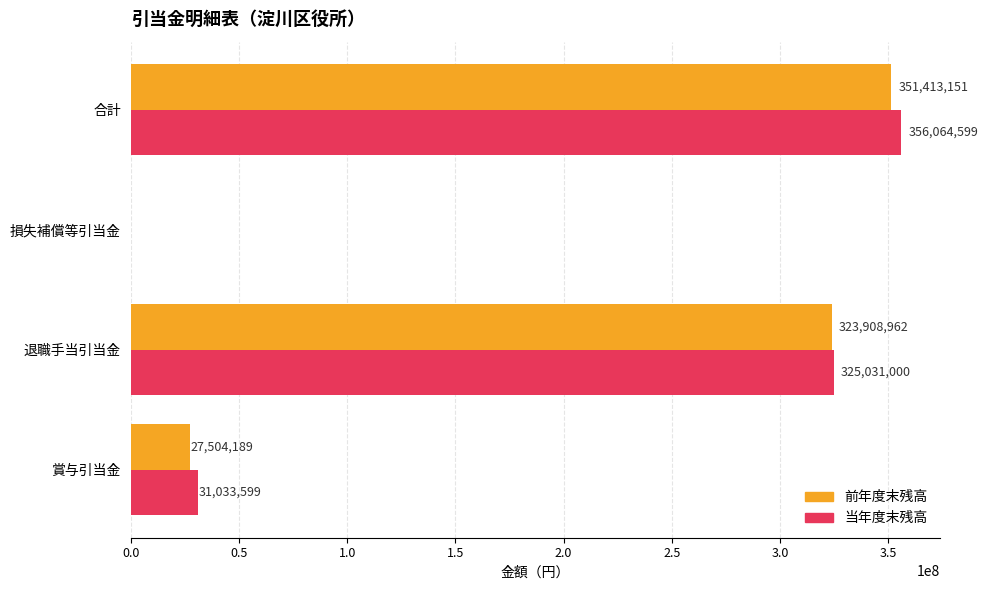

What is the total value across all series at 合計?

707477750